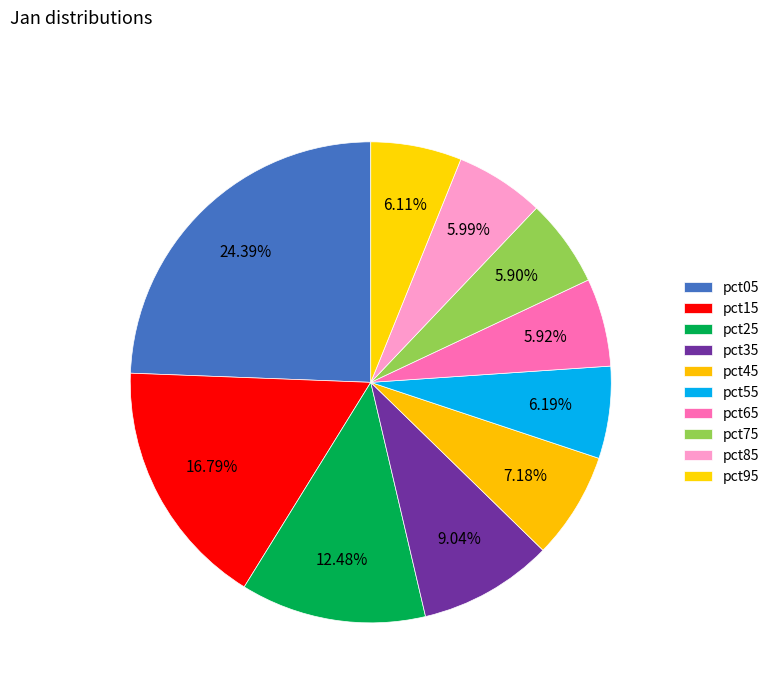

True or false: pct95 accounts for 19% of the total.

False